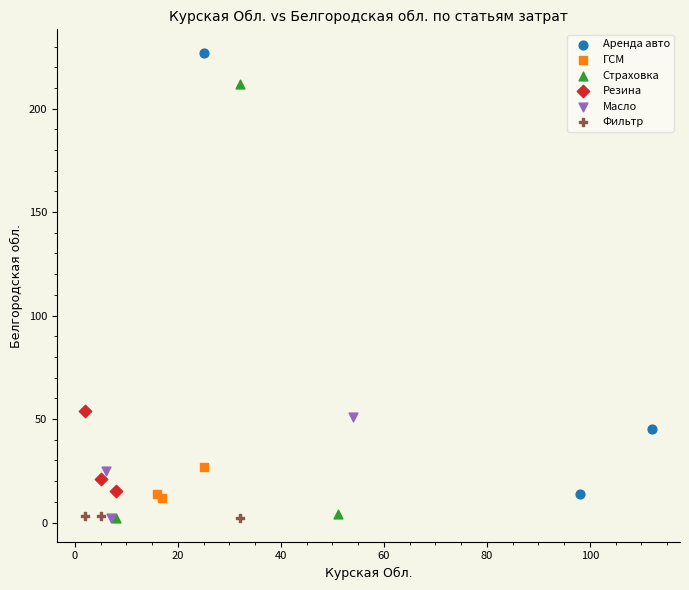

Which series contains the highest Y value?

Аренда авто